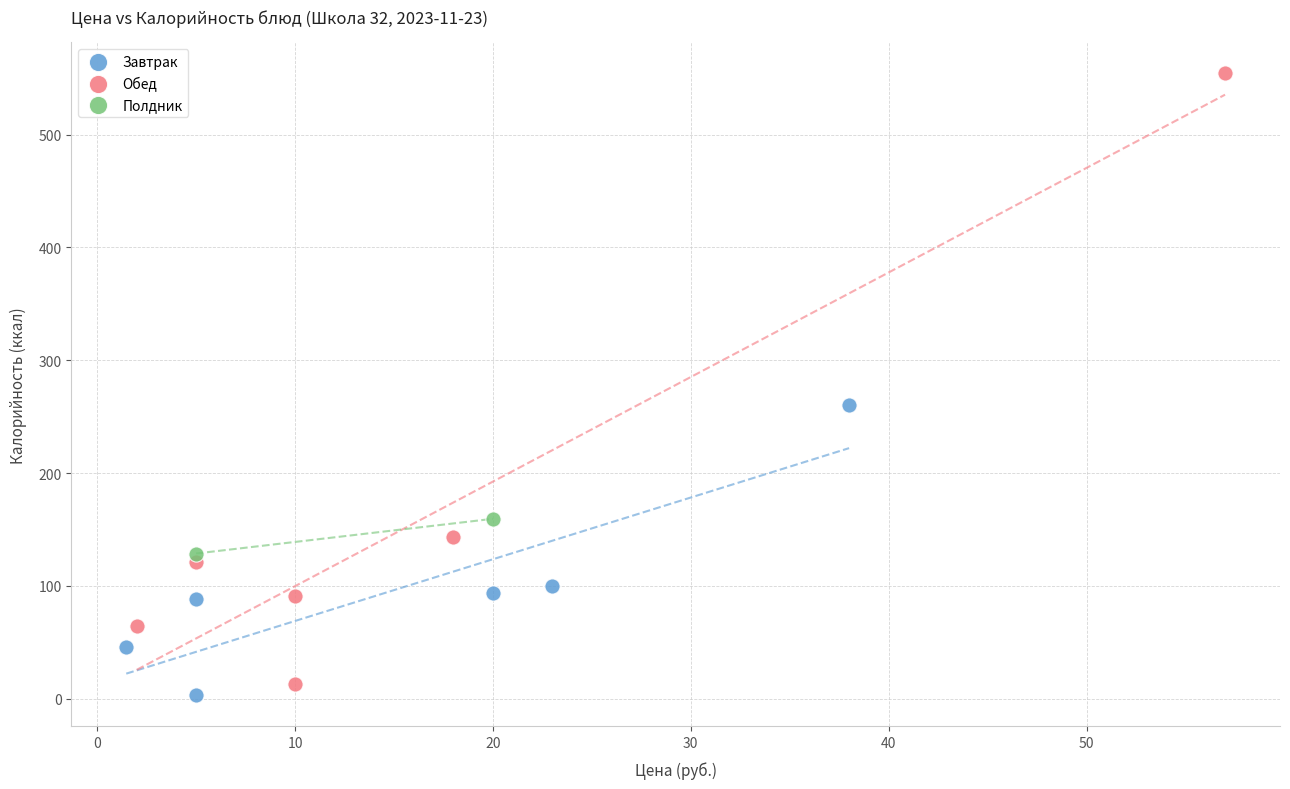

Which series contains the highest Y value?

Обед